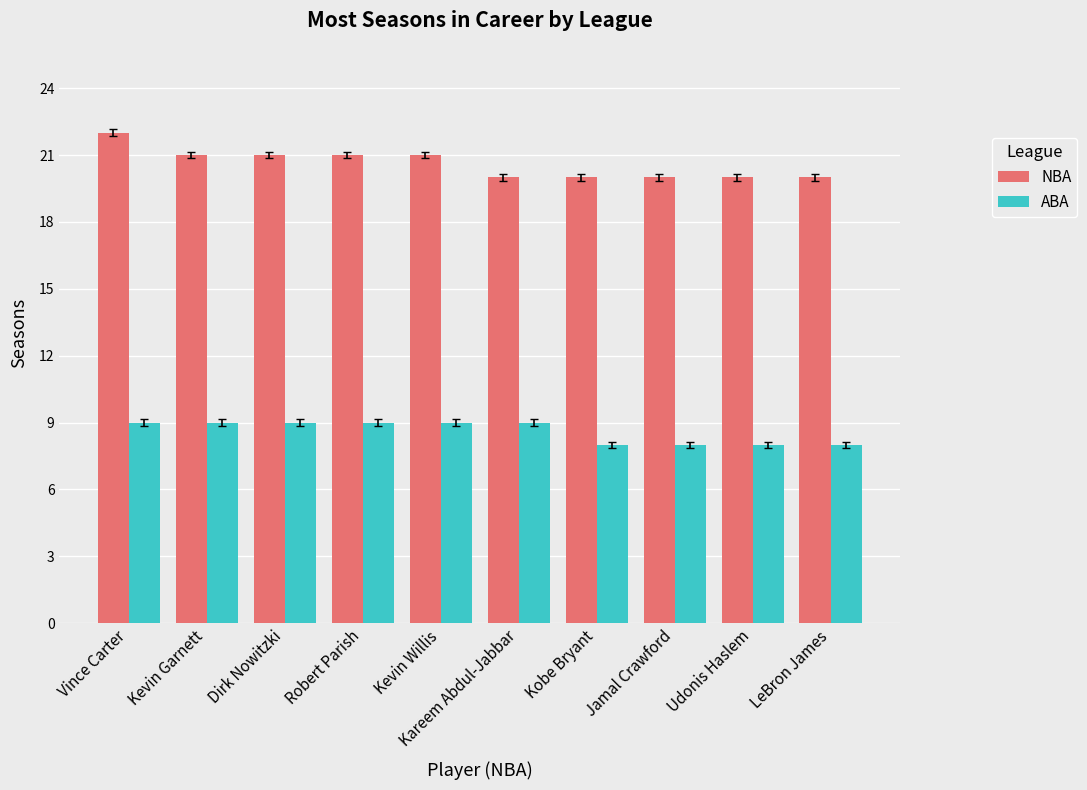

At which category is the sum across all series the highest?

Vince Carter